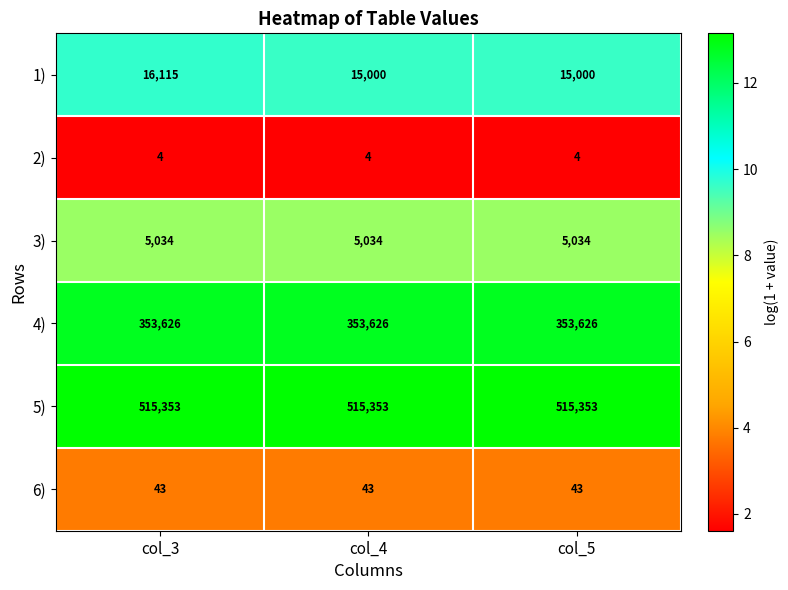

At col_4, list the series in order from largest to smallest.

5), 4), 1), 3), 6), 2)